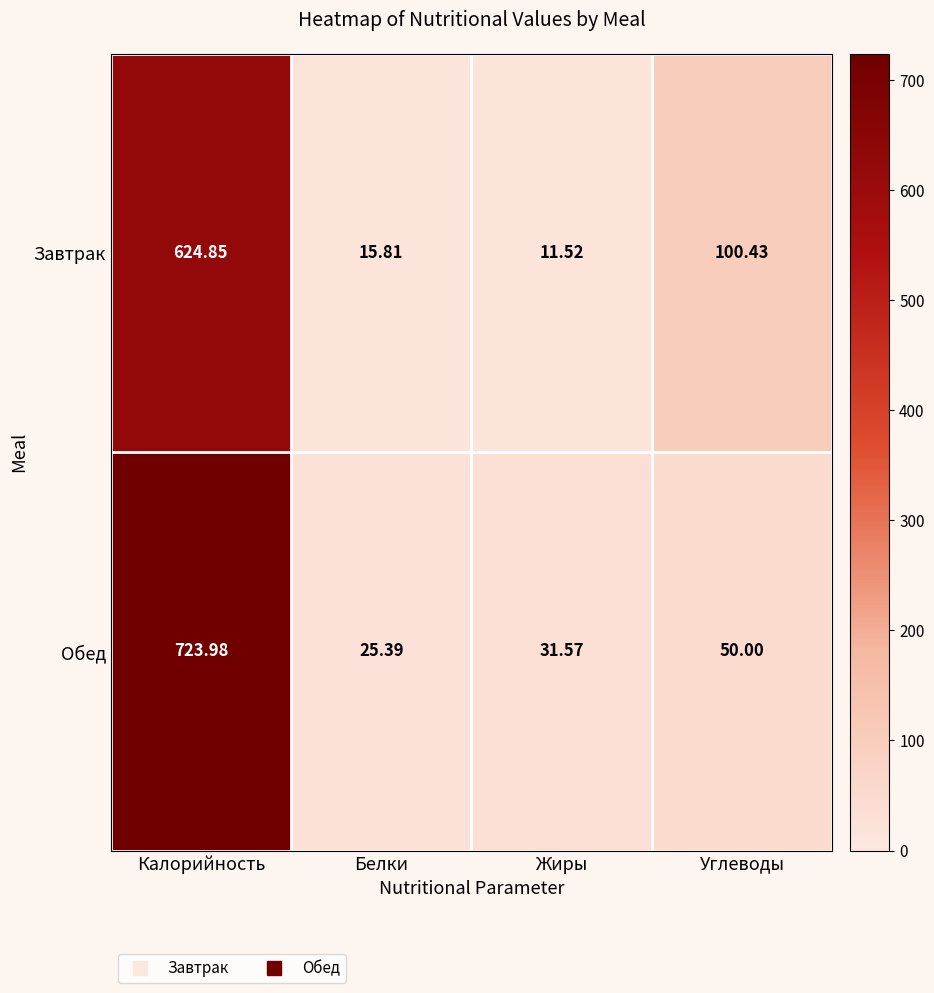

How many series are shown in this chart?

2